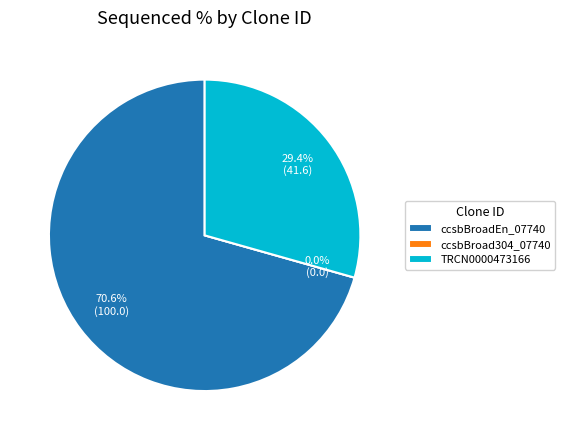

How many slices are in this pie chart?

3